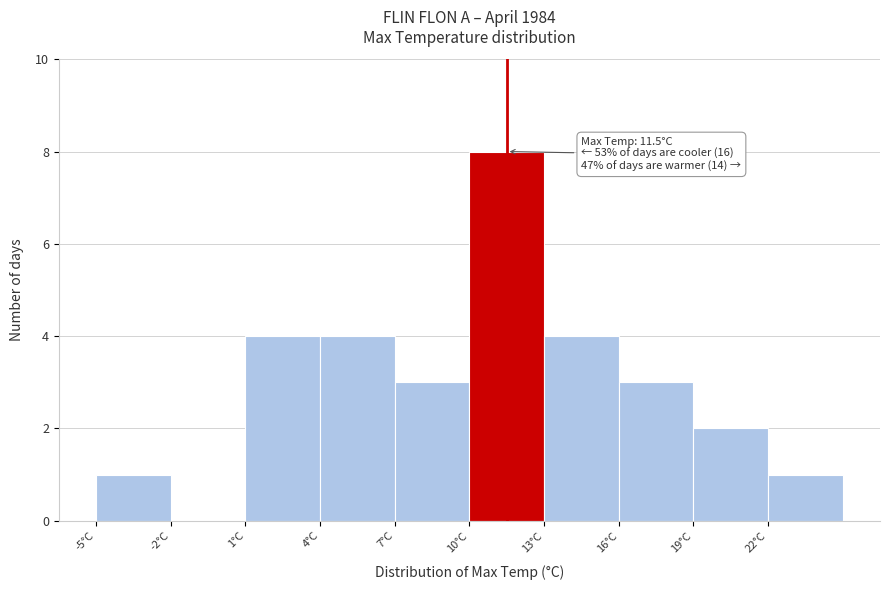

Which range on the x-axis has the tallest bar?

10 to 13